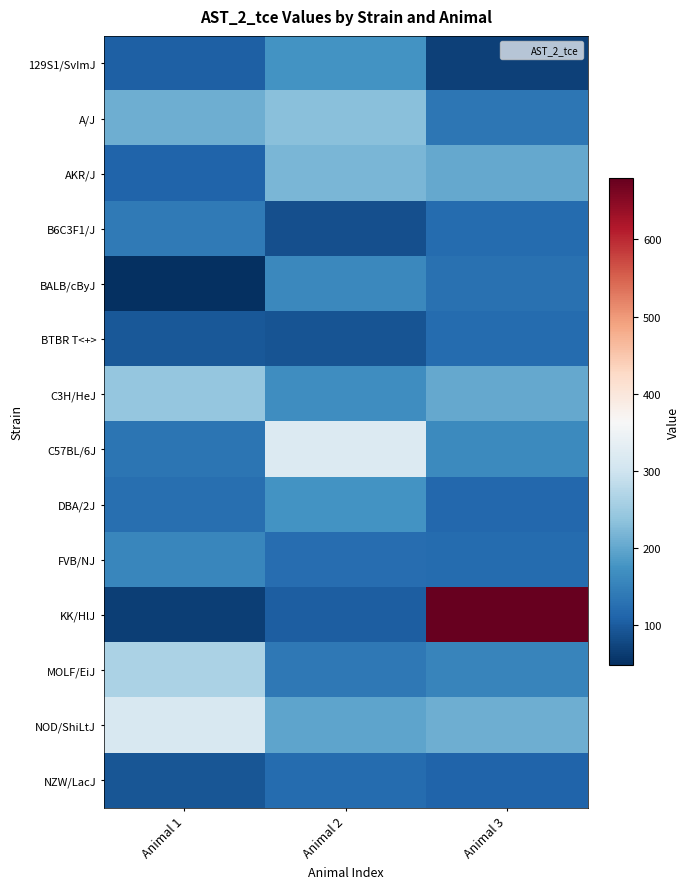

Rank the series by their maximum value, from highest to lowest.

KK/HlJ, C57BL/6J, NOD/ShiLtJ, MOLF/EiJ, C3H/HeJ, A/J, AKR/J, 129S1/SvImJ, DBA/2J, BALB/cByJ, FVB/NJ, B6C3F1/J, BTBR T<+>, NZW/LacJ